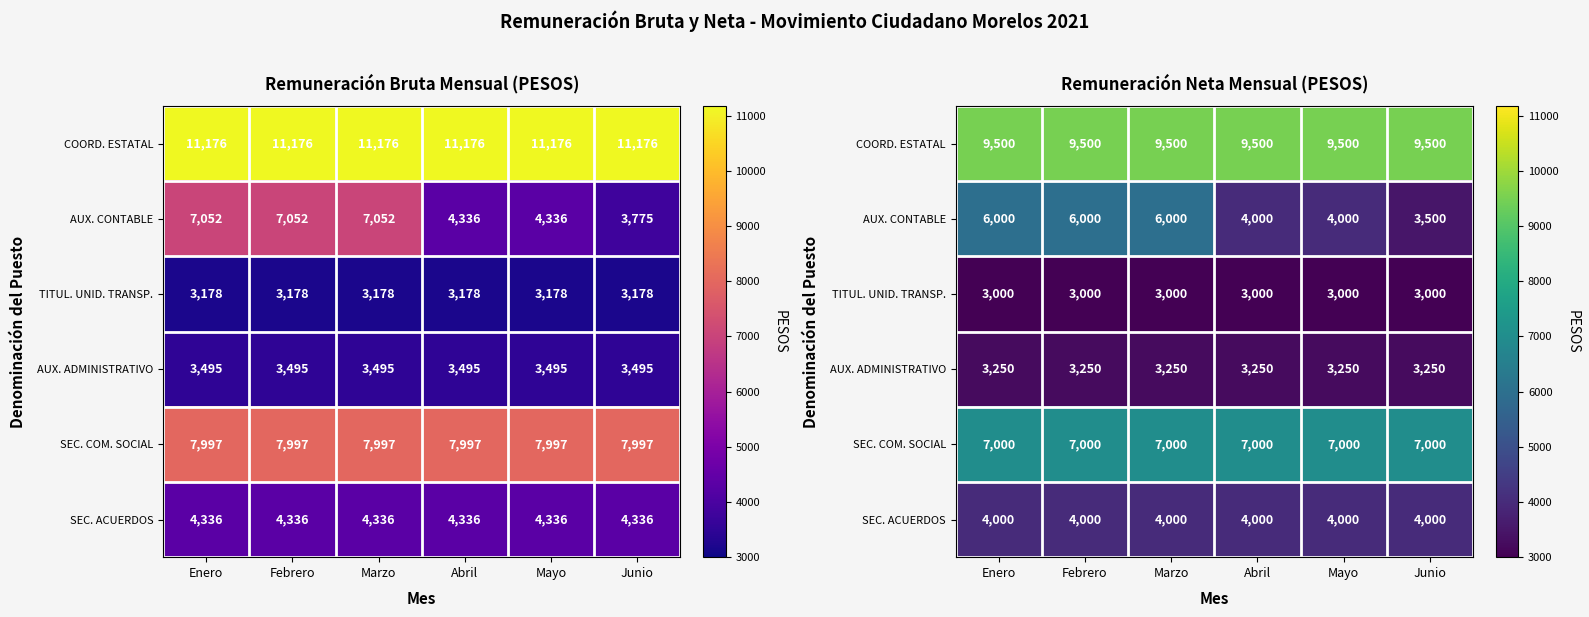

At which category is the sum across all series the highest?

Enero